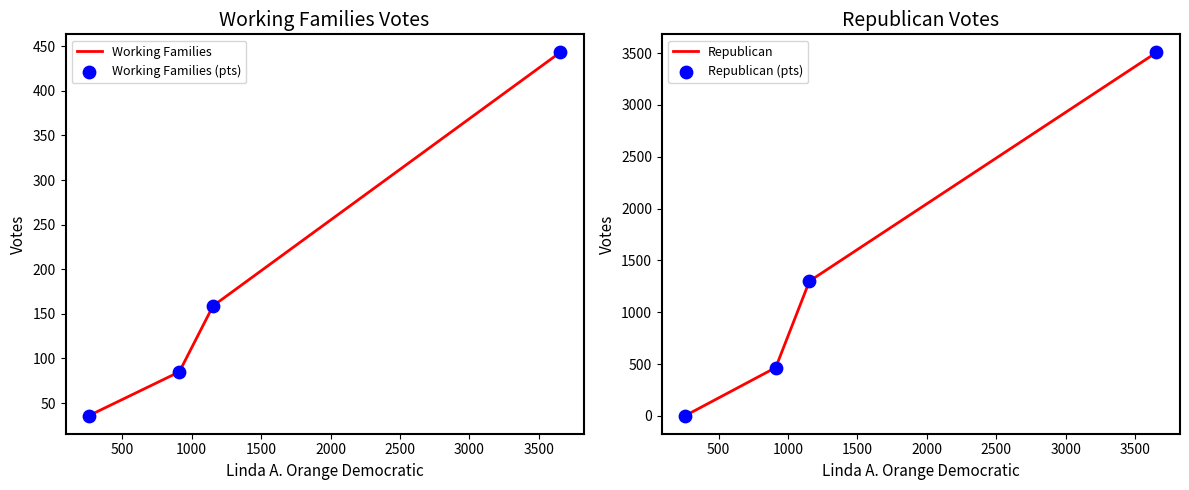

Which series has the widest spread of Y values?

Republican